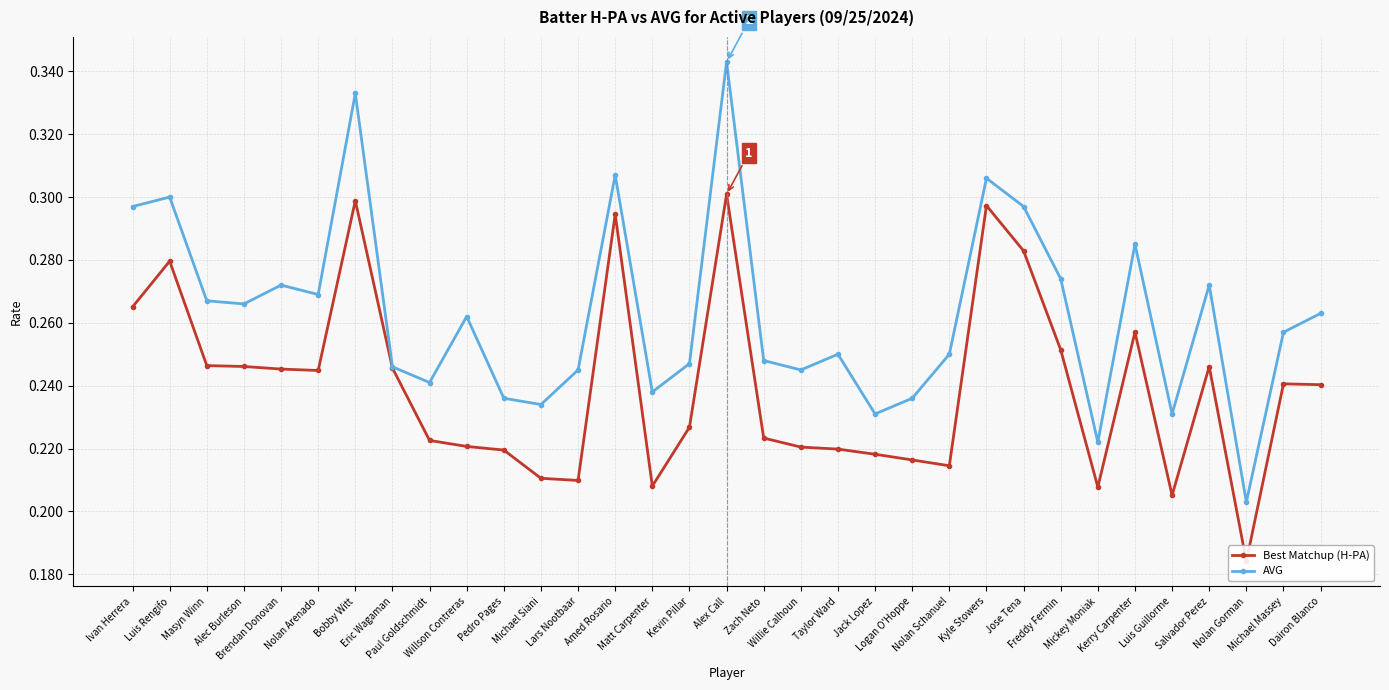

How many data points does each series have?

33